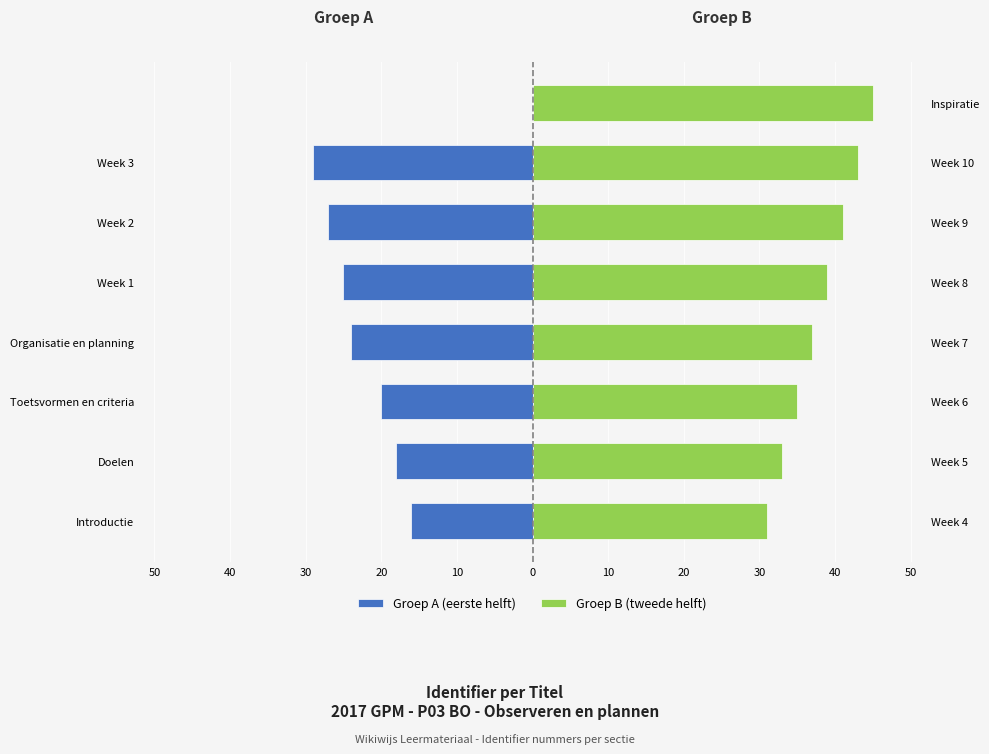

At how many categories does at least one series exceed -26?

8